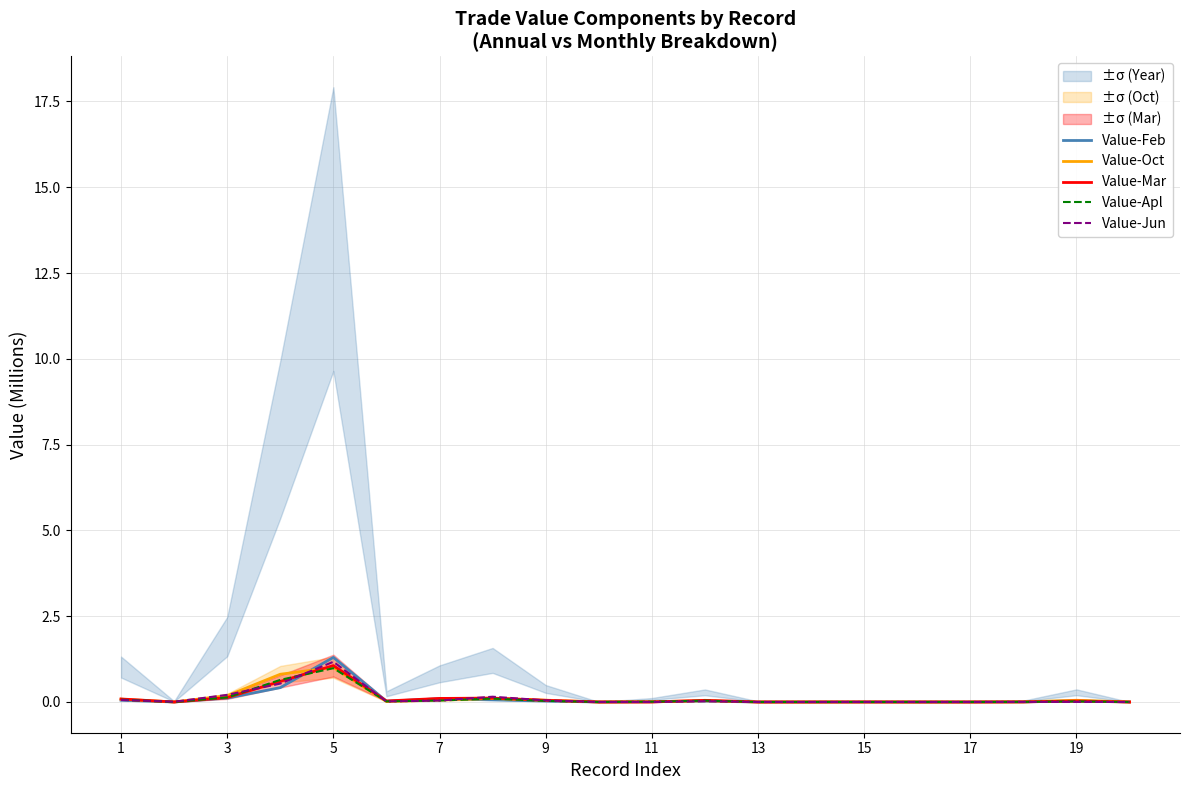

How many interior local valleys does the Value-Mar series have?

3